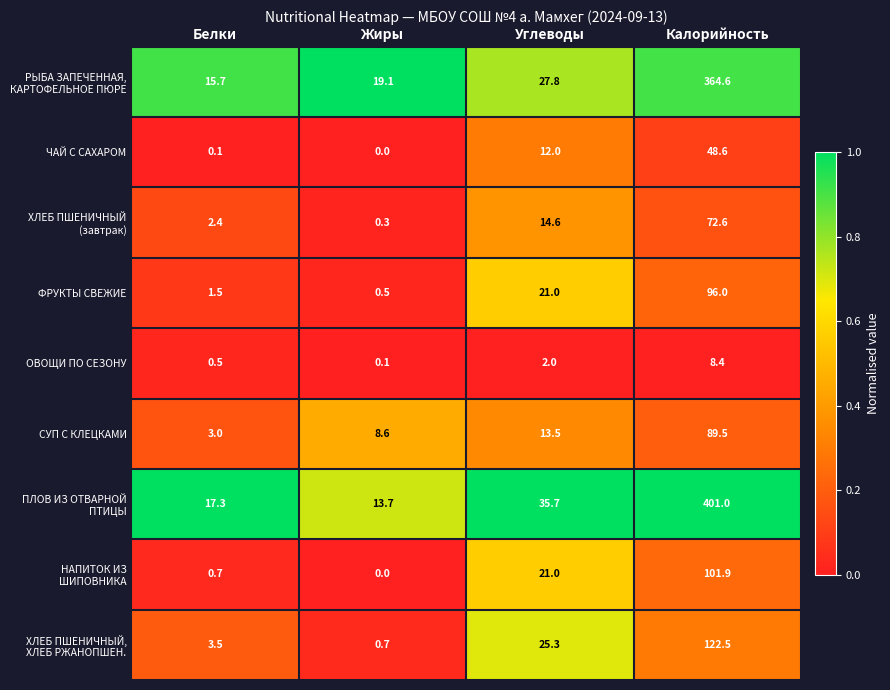

What is the difference between the ЧАЙ С САХАРОМ values at Жиры and Углеводы?

12.0